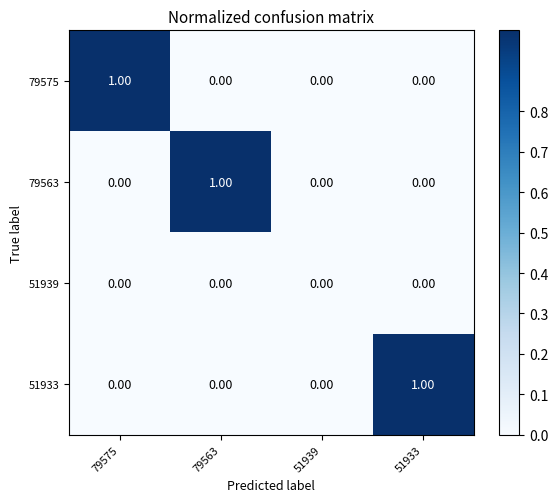

Which series changed the most between 79563 and 51939?

79563